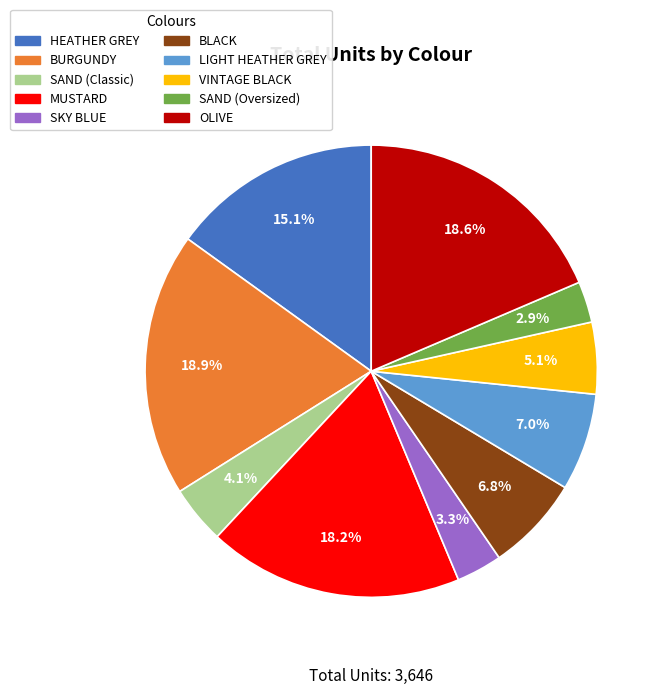

Between SKY BLUE and HEATHER GREY, which is larger?

HEATHER GREY